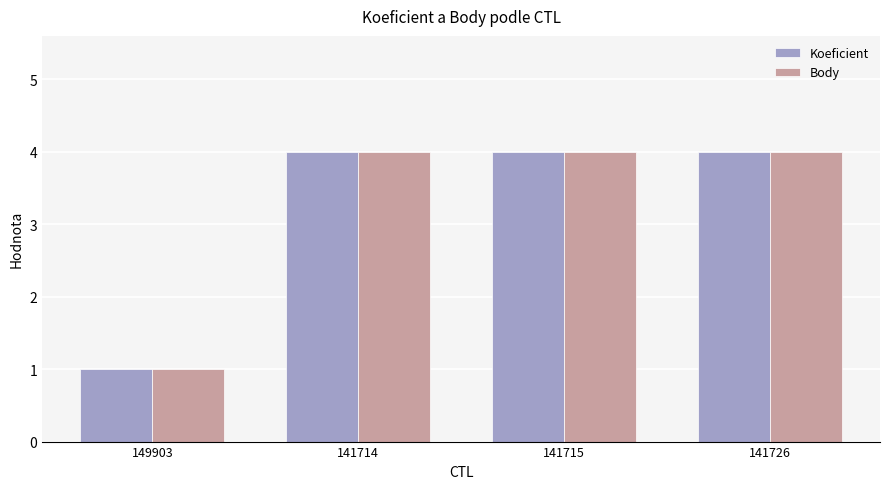

How many distinct data groups are displayed?

2